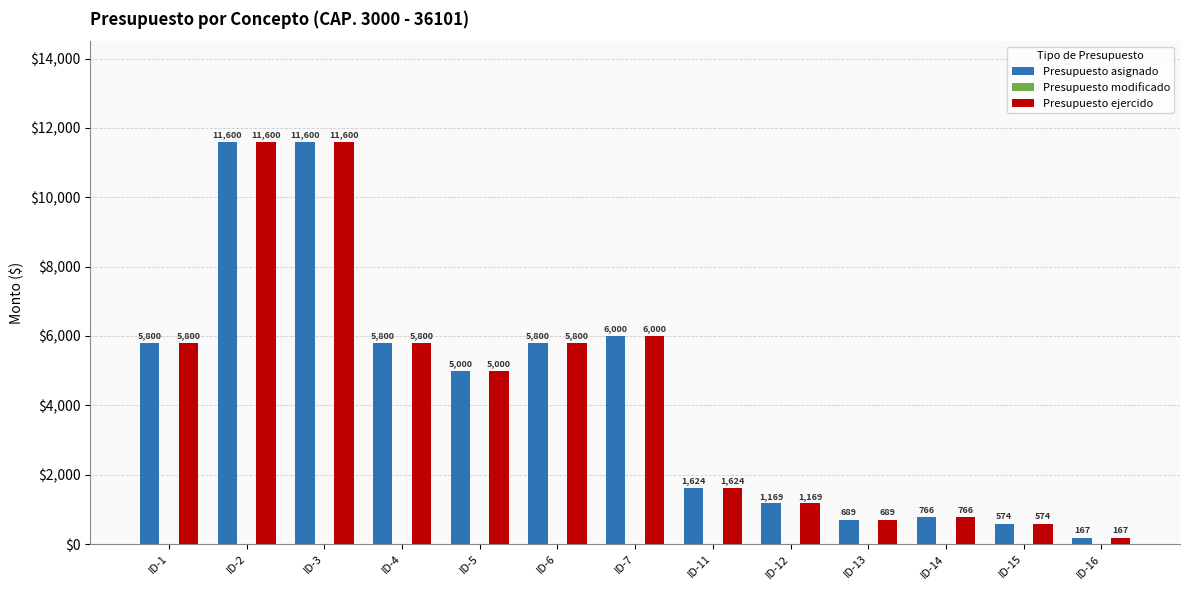

What is the maximum value shown in the chart?

11600.0